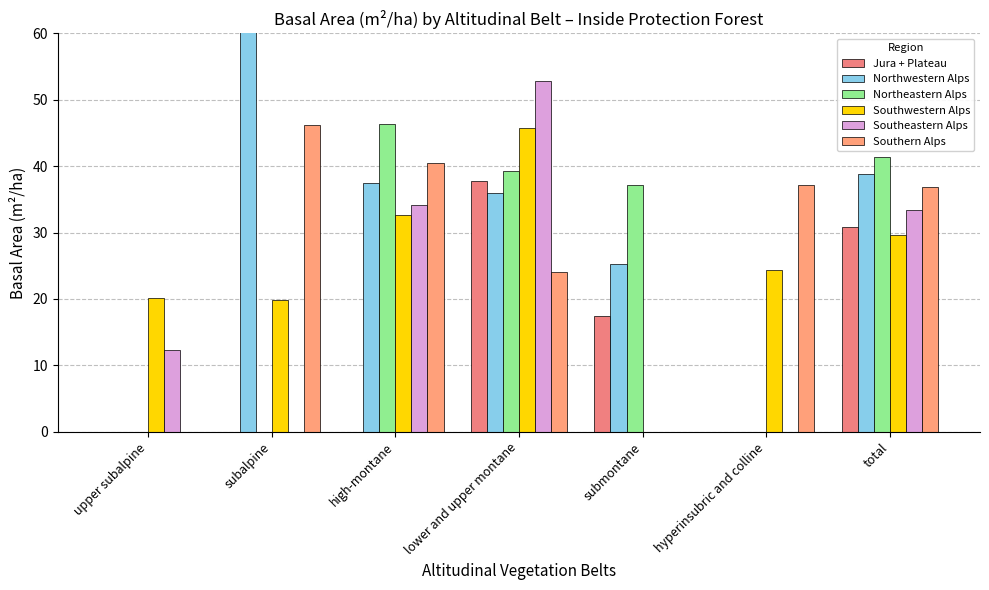

What is the approximate value of Southwestern Alps at subalpine?

19.8